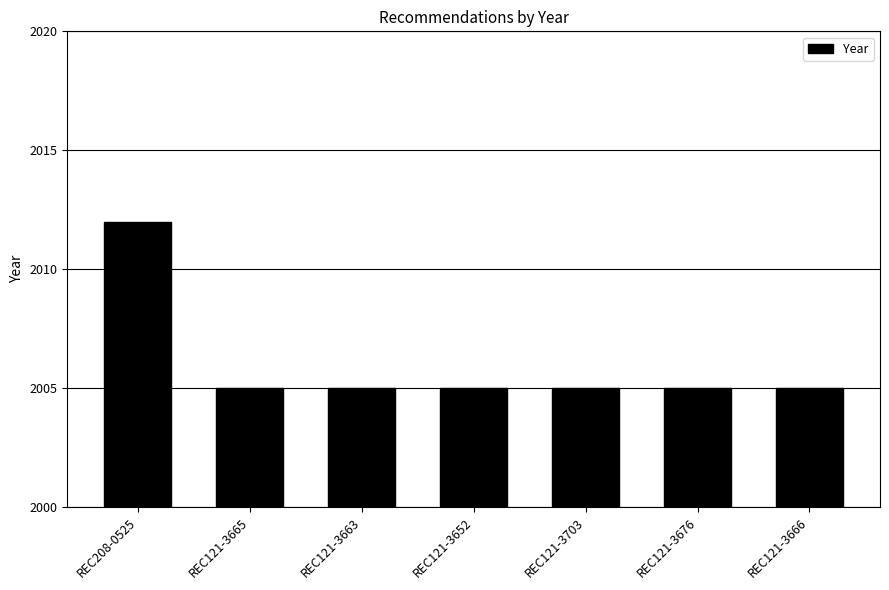

What is the minimum value shown in the chart?

2005